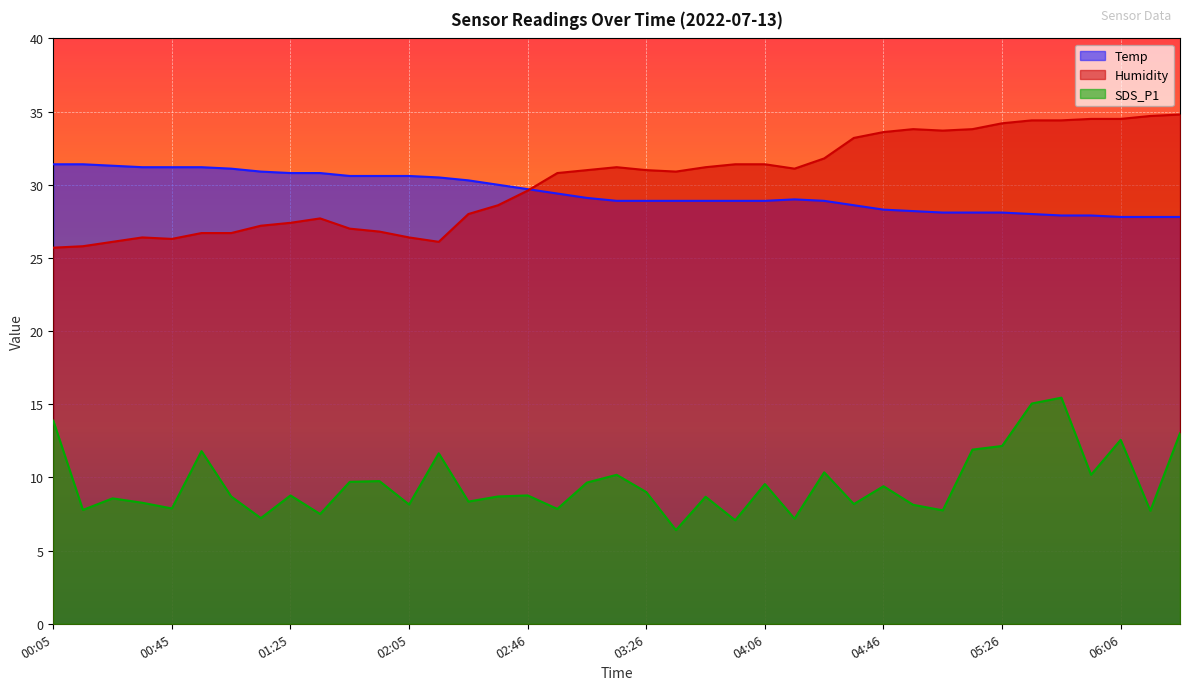

What is the average value of the Humidity series?

30.3